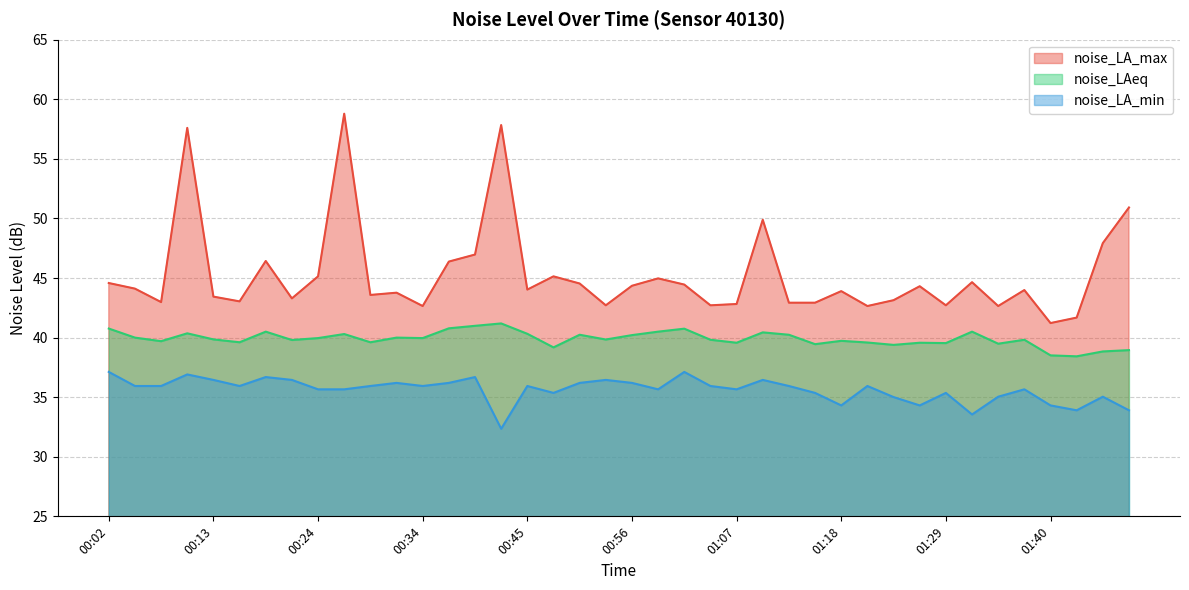

What is the sum of all noise_LA_max values?

1811.8